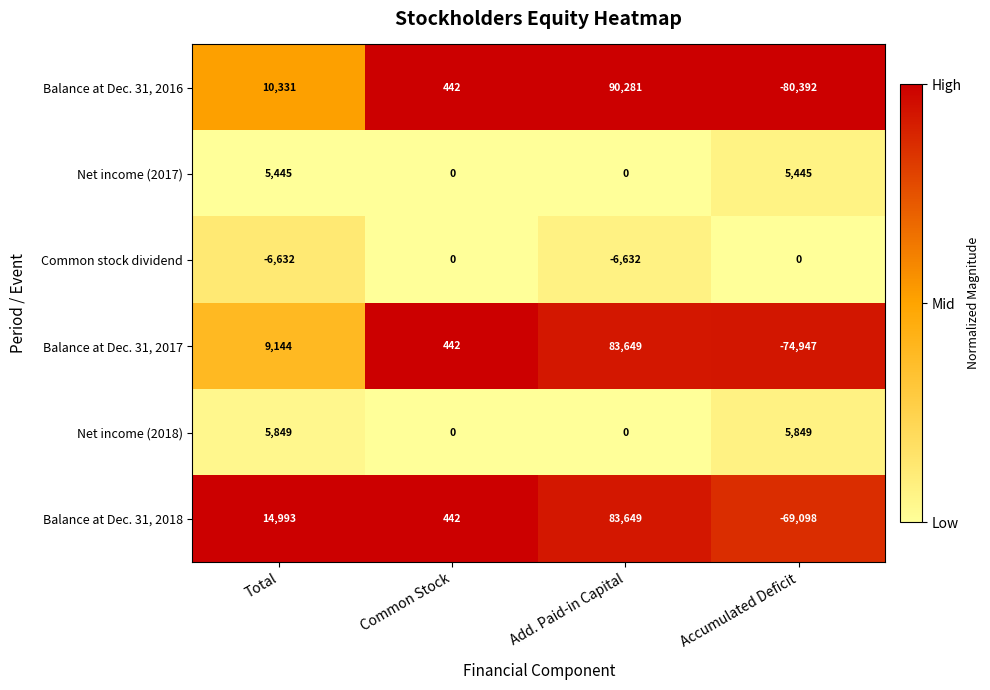

Rank the categories by Balance at Dec. 31, 2018 value from highest to lowest.

Add. Paid-in Capital, Total, Common Stock, Accumulated Deficit